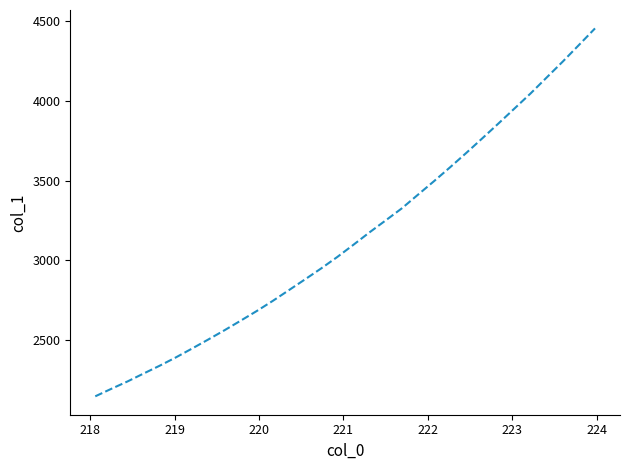

What is the smallest value displayed?

2147.6